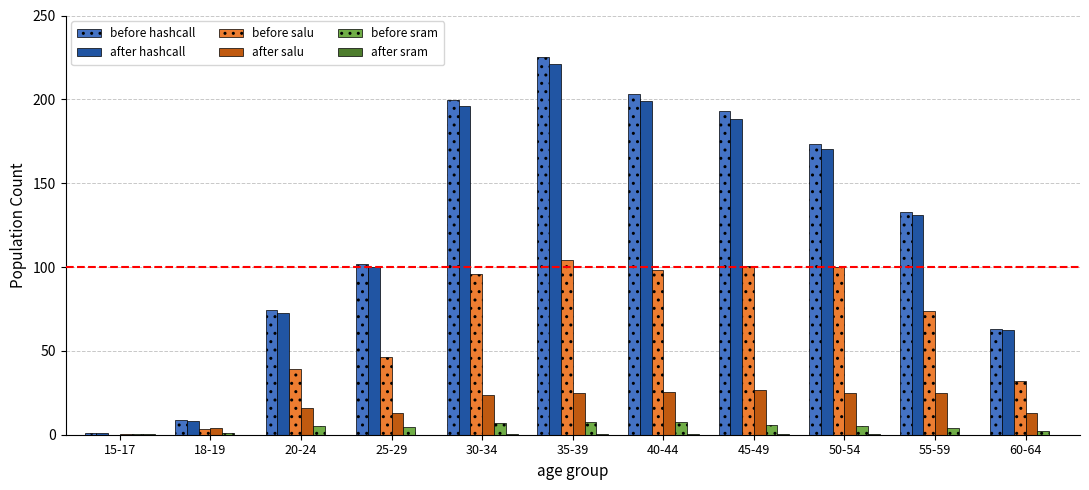

What is the total value across all series at 35-39?

584.0